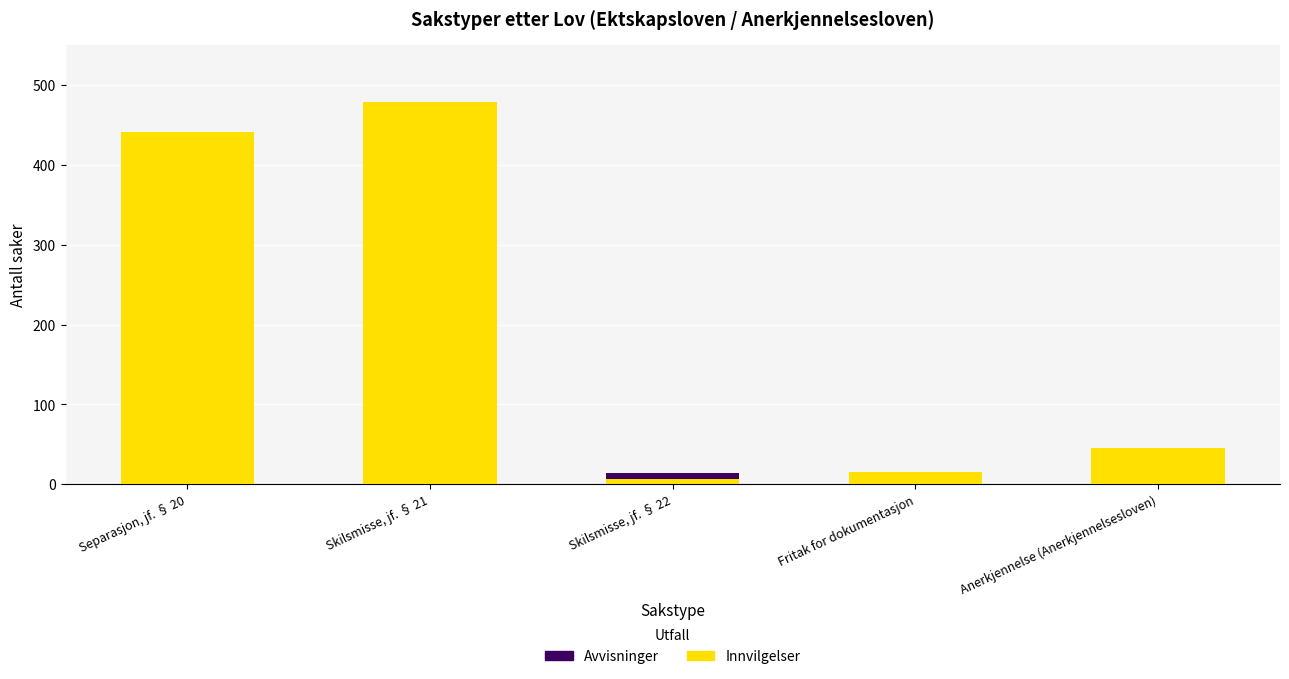

What are all the series names shown in the legend?

Avvisninger, Innvilgelser